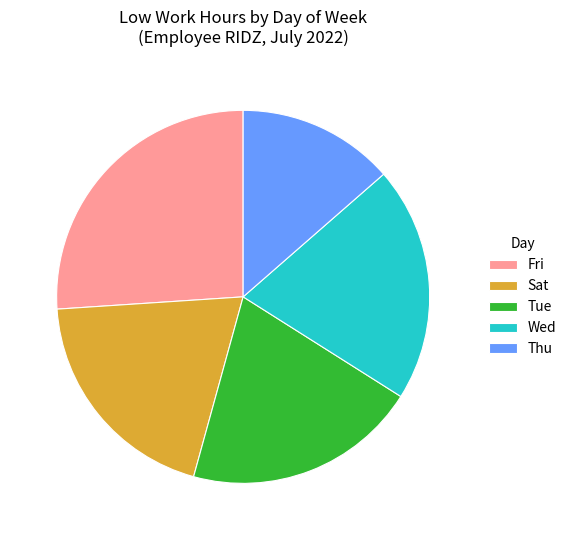

Which category has the smallest portion of the pie?

Thu